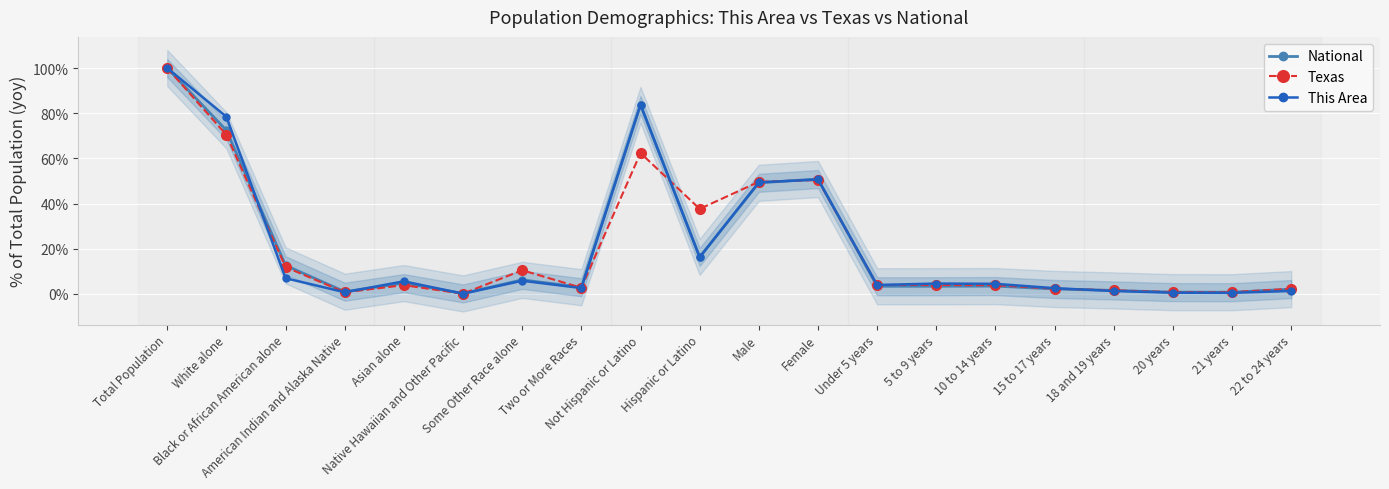

Between Some Other Race alone and Female, which series saw the biggest shift?

This Area